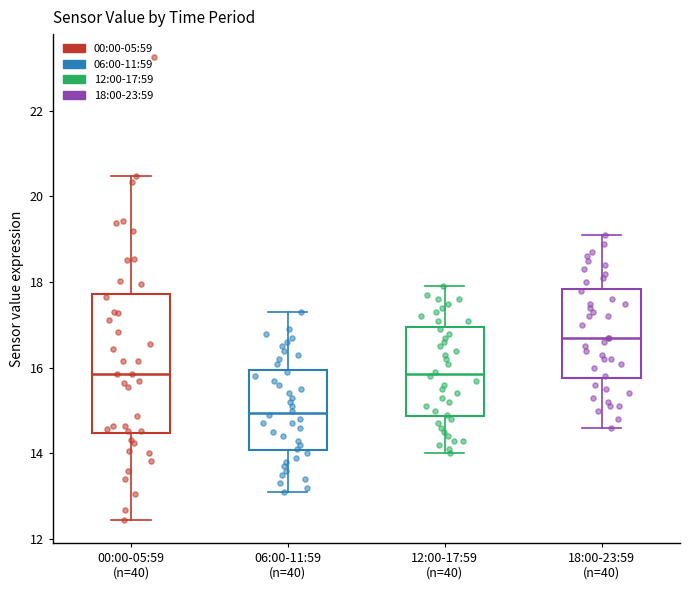

Which box has the highest median line?

18:00-23:59 (n=40)